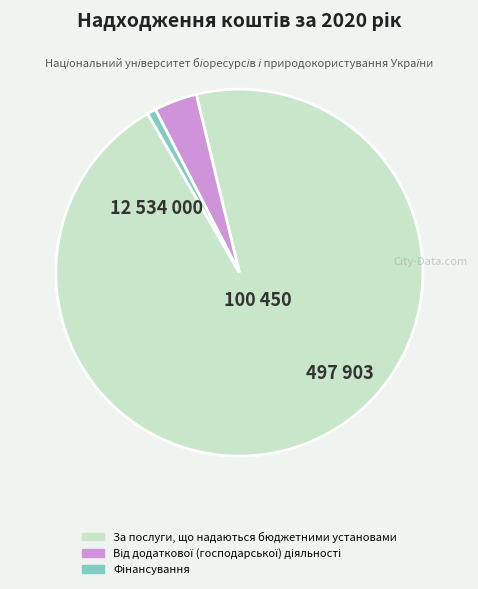

Is there any slice that represents more than half of the pie?

Yes